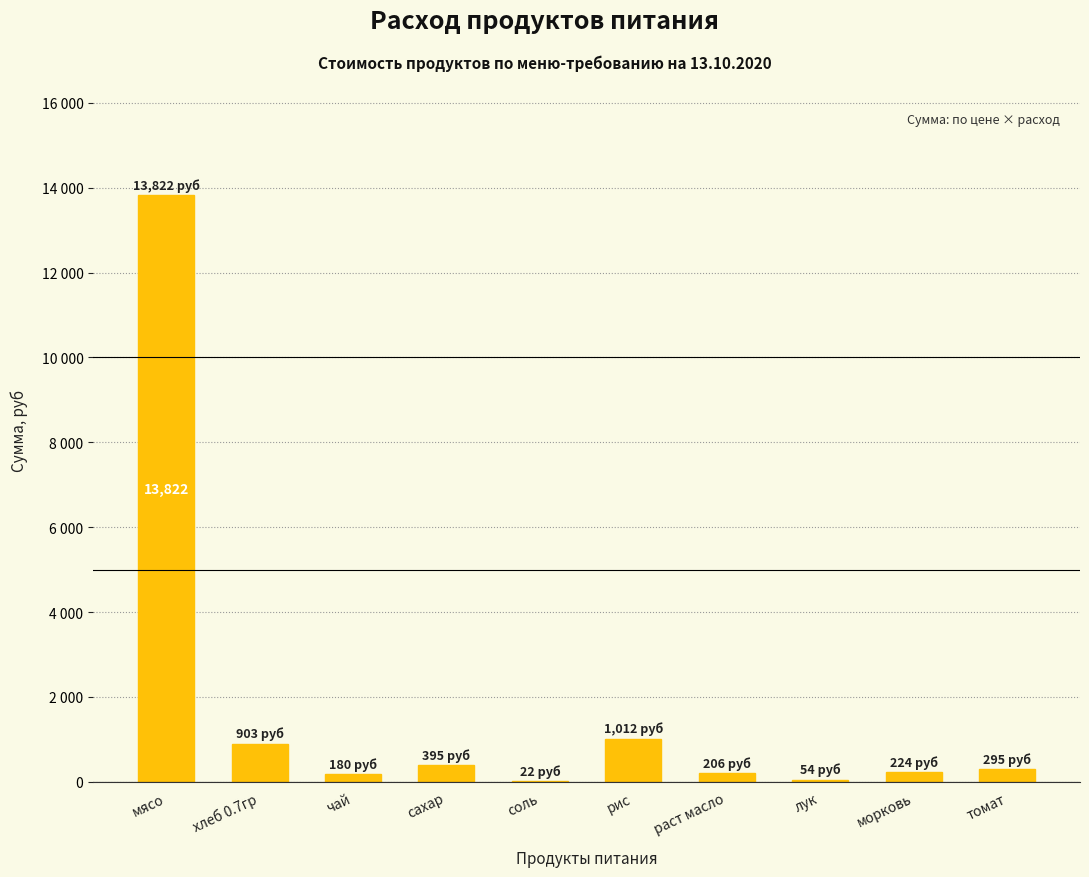

What is the label of the 6th bar from the right?

соль